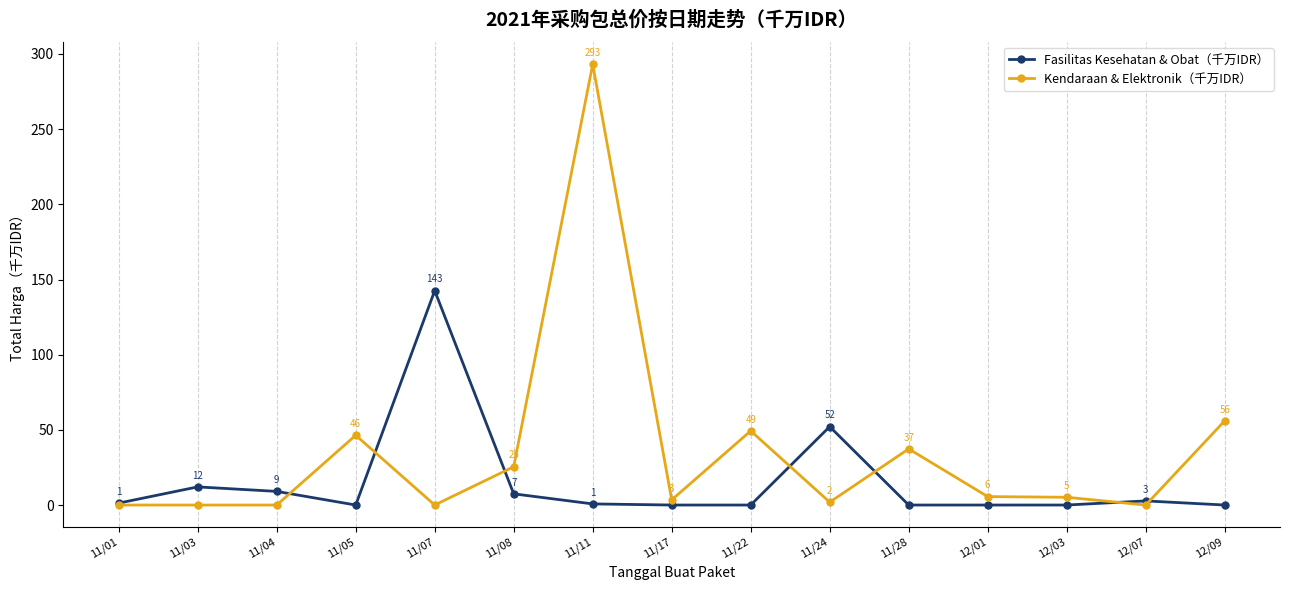

The value of Kendaraan & Elektronik（千万IDR） at 11/28 is 37.3. True or false?

True